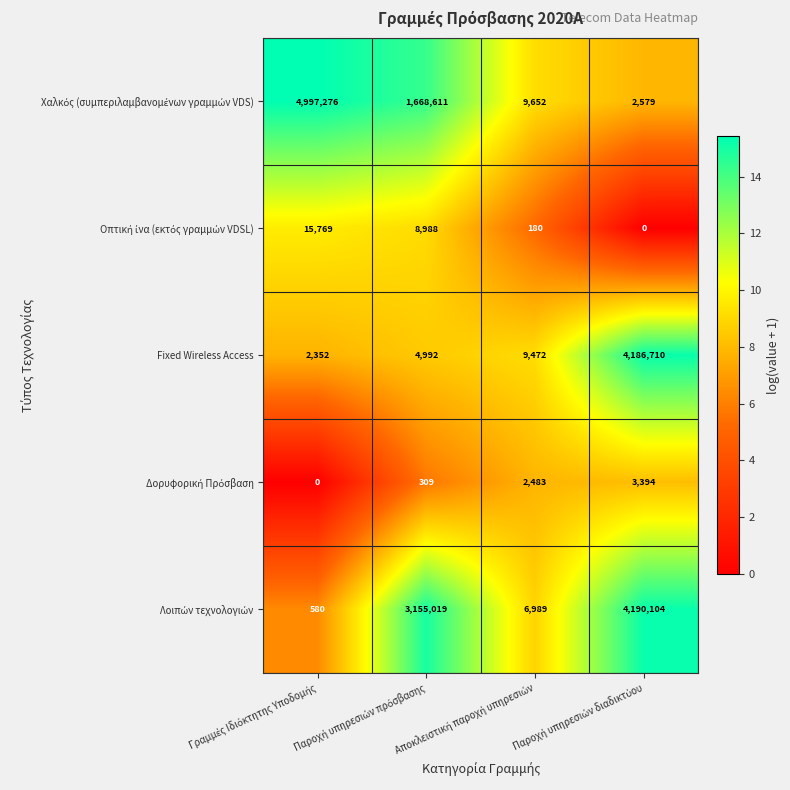

What is the difference between the maximum and minimum values in the Fixed Wireless Access series?

4184358